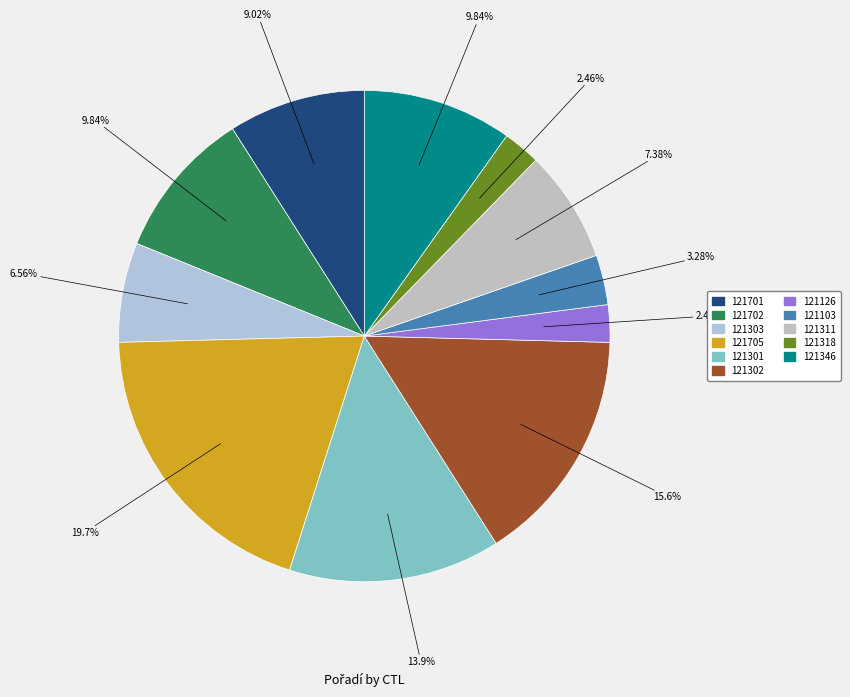

Count the number of slices in the pie.

11